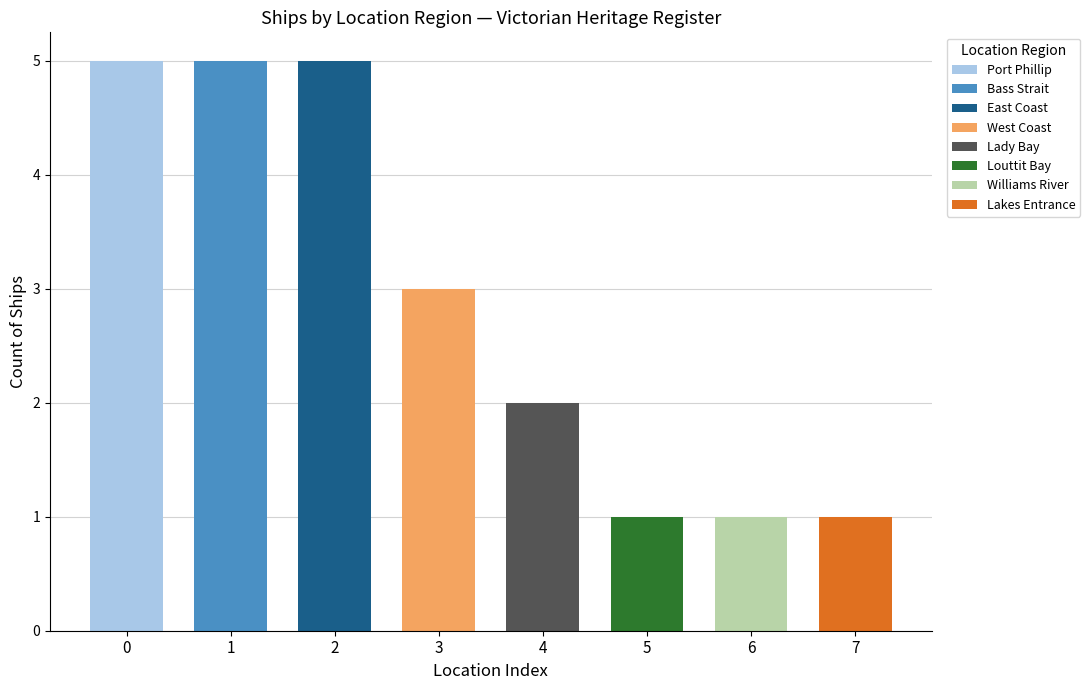

Reading left to right, transcribe all the data shown in this chart.

5	5	5	3	2	1	1	1